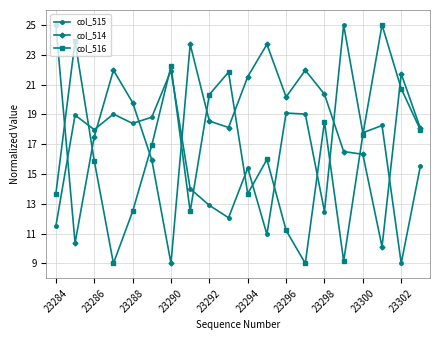

What is the smallest value displayed?

9.0